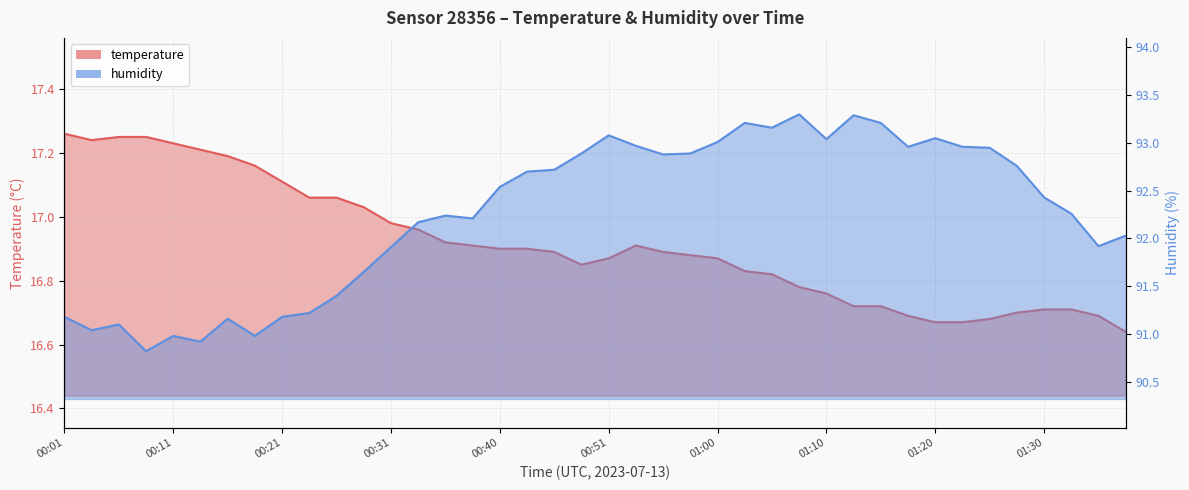

Which series changed the most between 00:04 and 01:33?

humidity